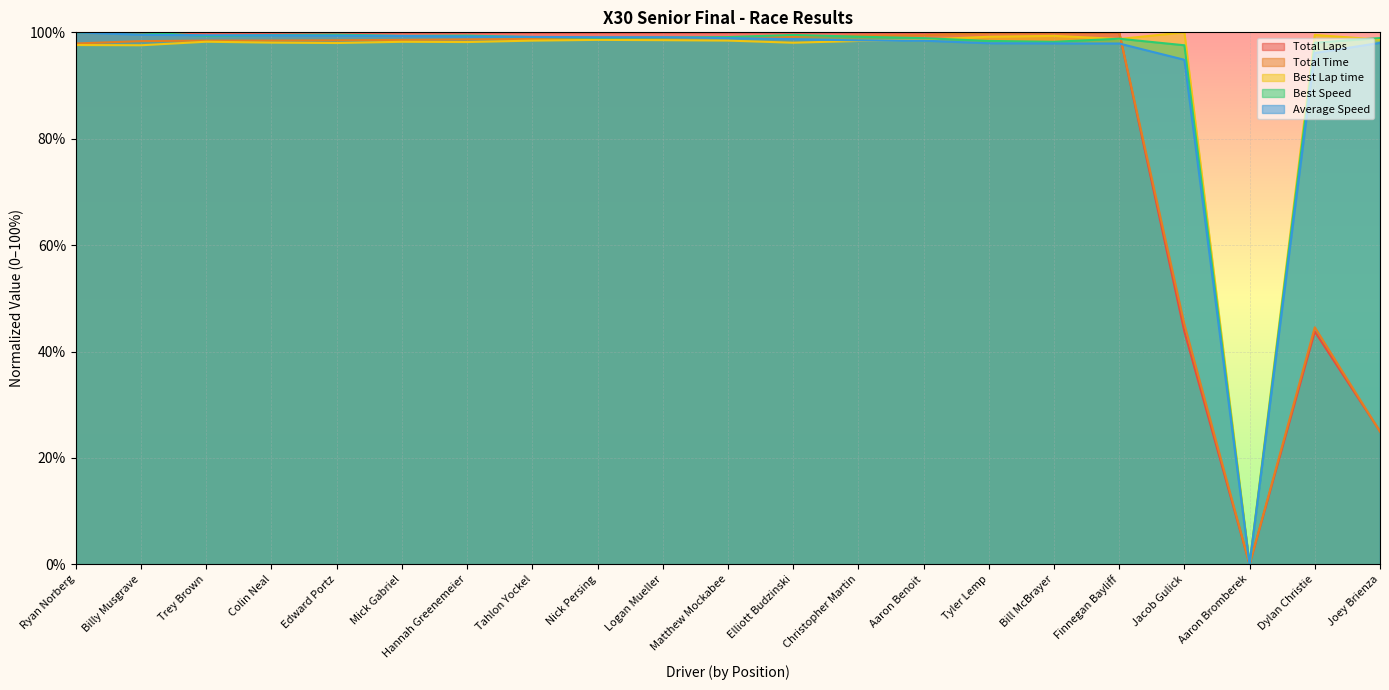

What is the difference between the maximum and second lowest values in the Total Laps series?

75.0